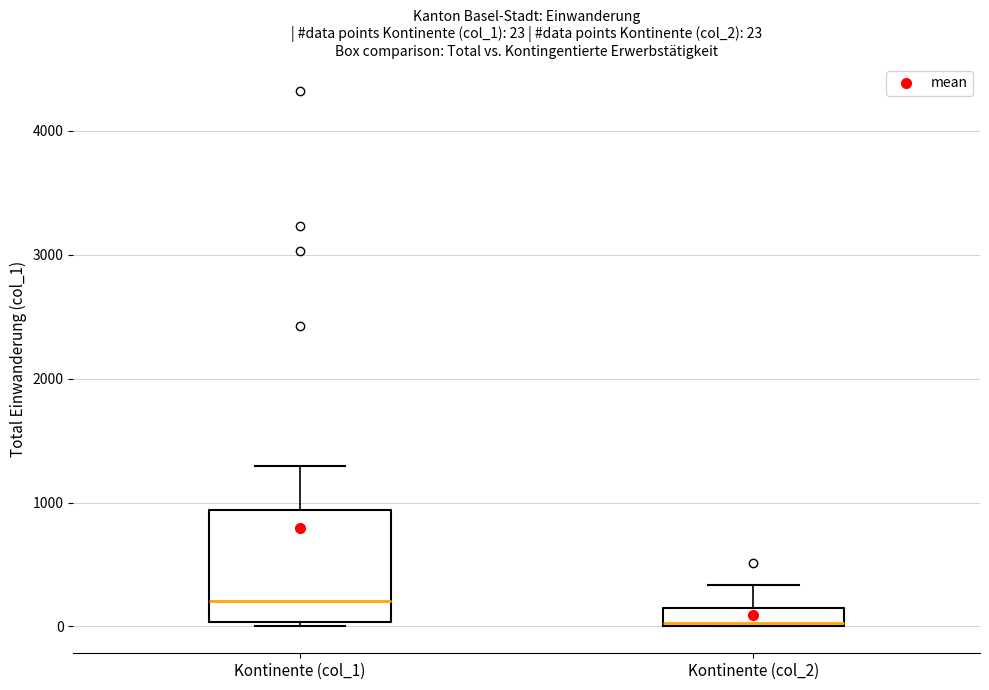

Comparing the boxes themselves (not the whiskers), which one is the tallest?

Kontinente (col_1)